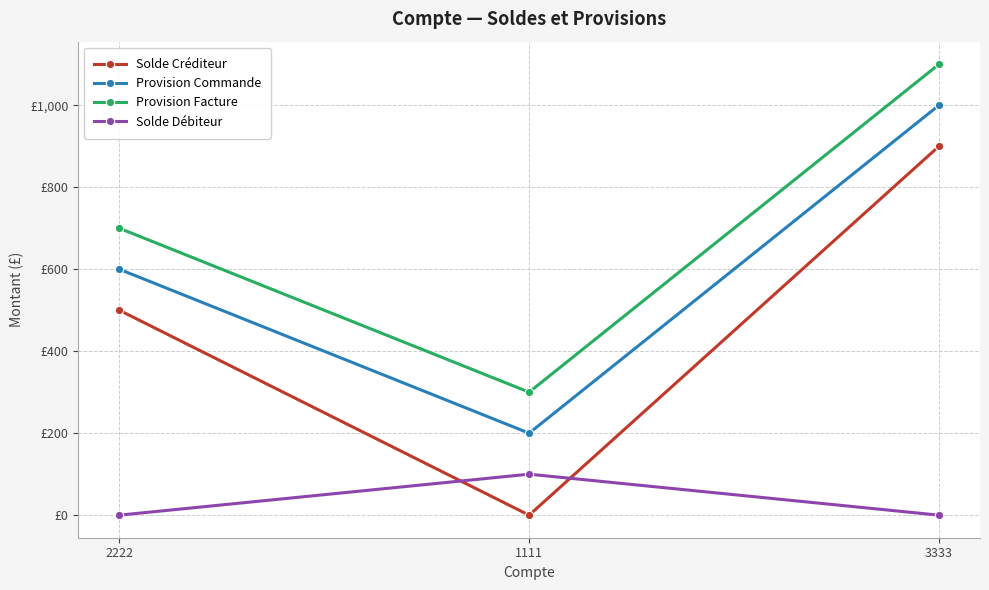

Does the chart have visible grid lines?

Yes